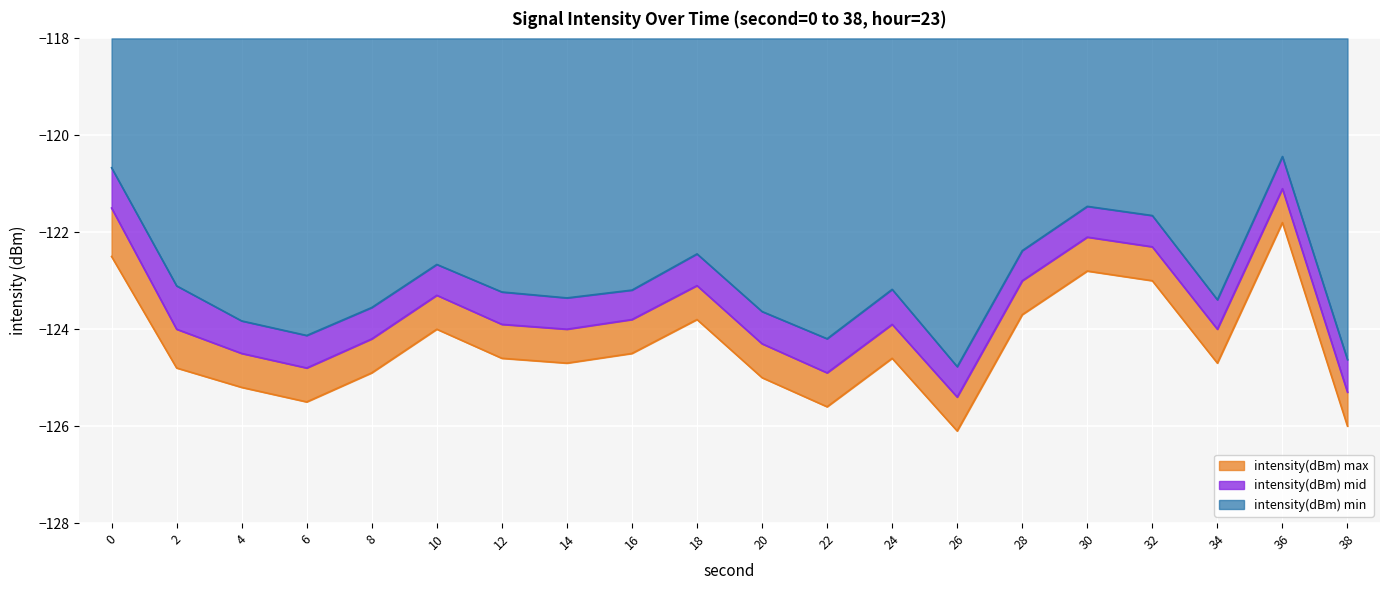

How many values in the intensity(dBm) mid series are below -123?

15